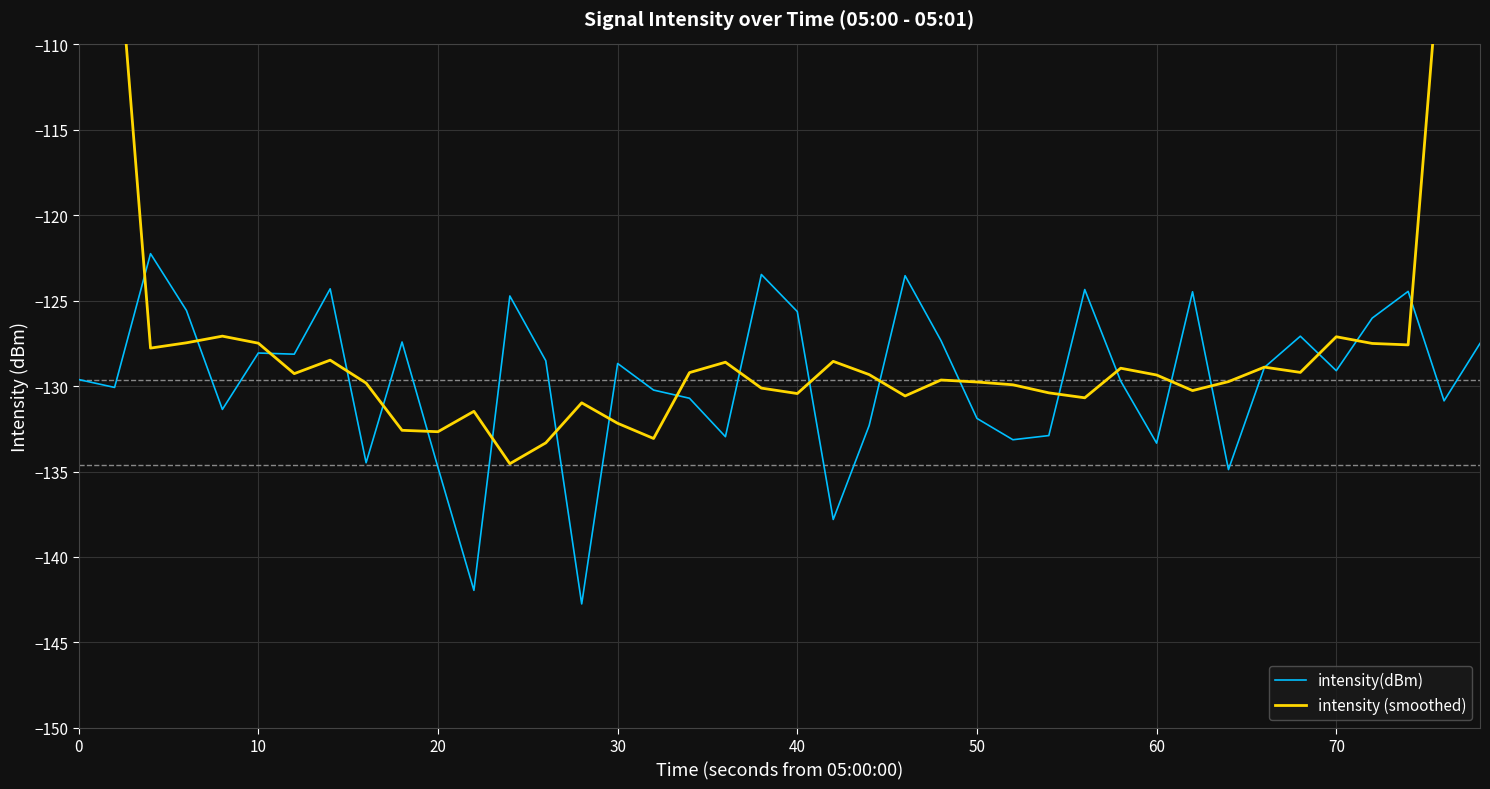

What is the lowest value of the intensity(dBm) series?

-142.7